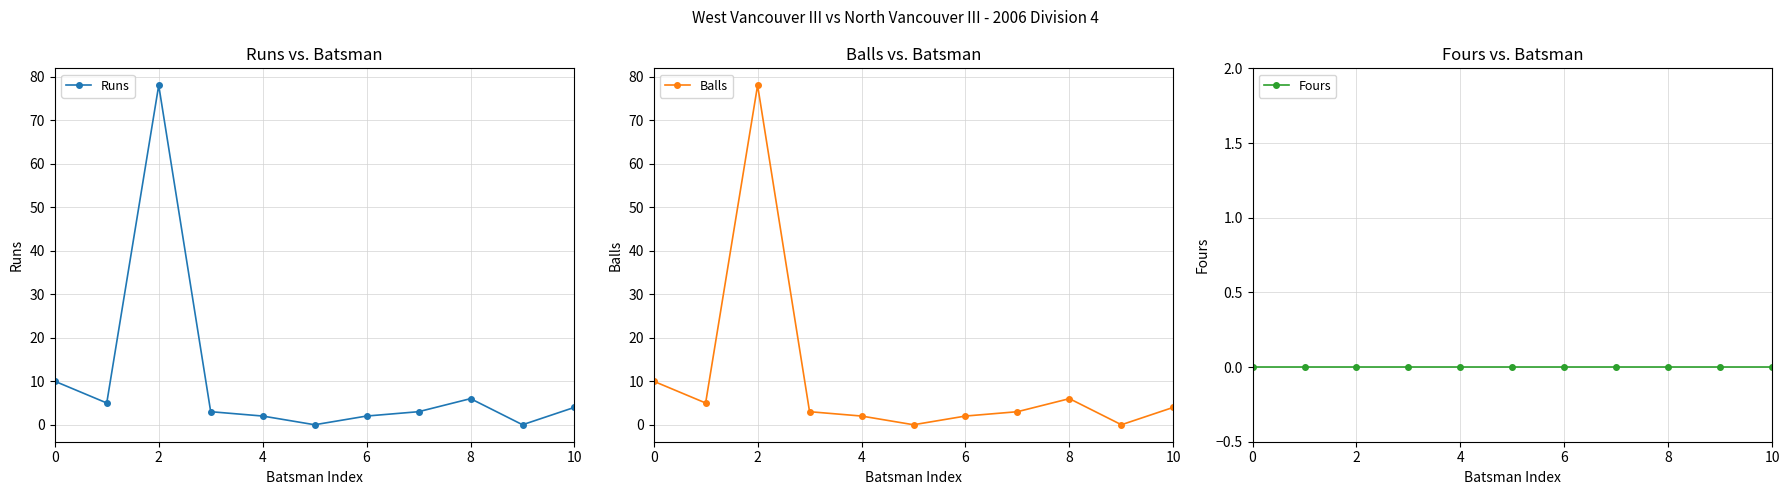

How many lines are shown in the chart?

3